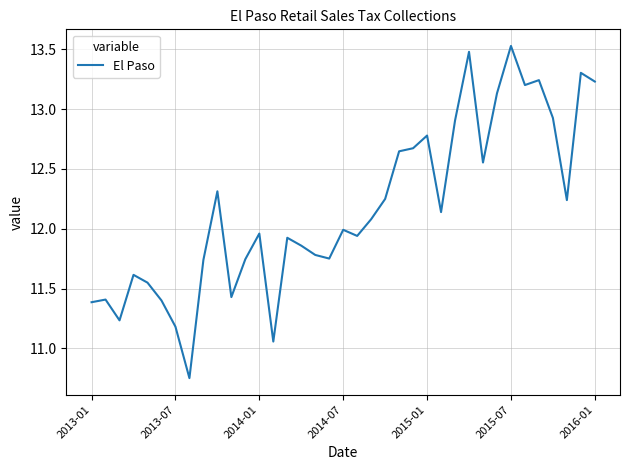

What is the difference between the maximum and minimum values?

2.8